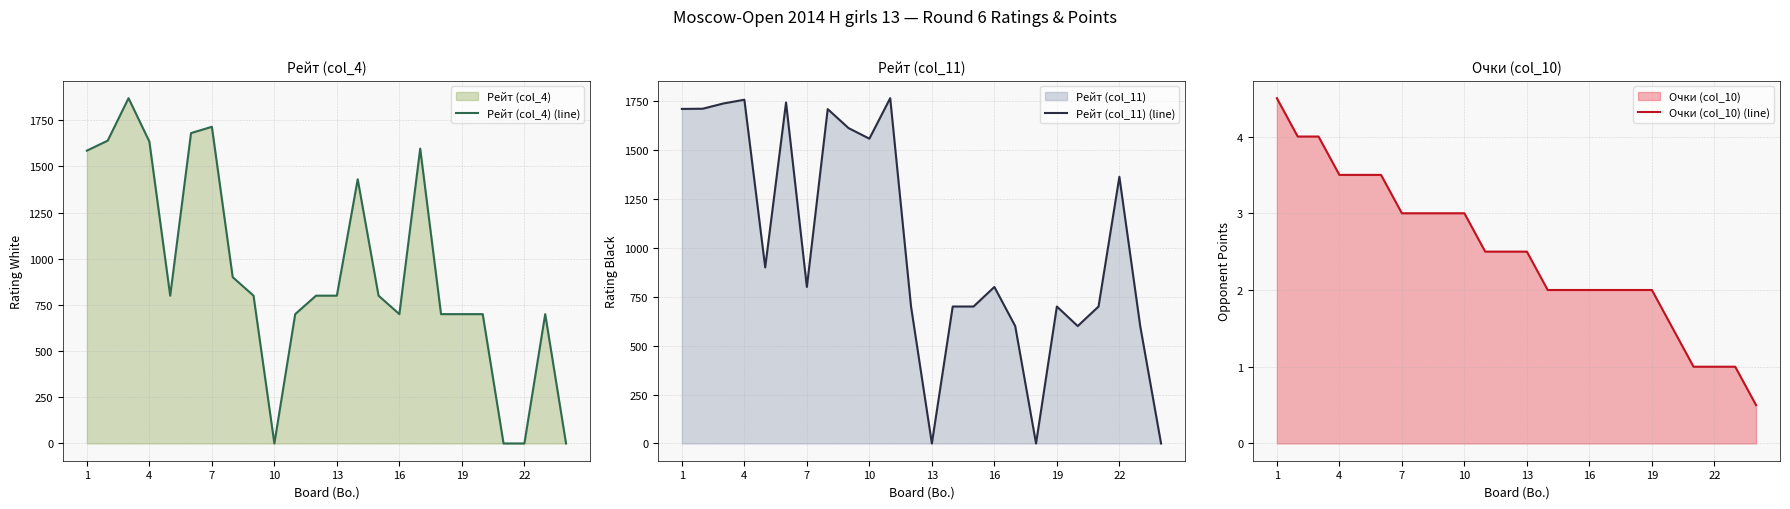

The value of Рейт (col_11) (line) at 22 is 577. True or false?

False